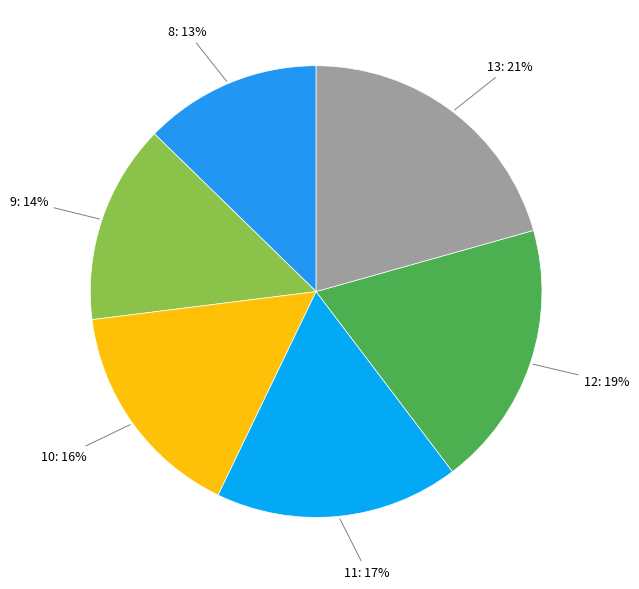

Rank the categories by value from lowest to highest.

8, 9, 10, 11, 12, 13